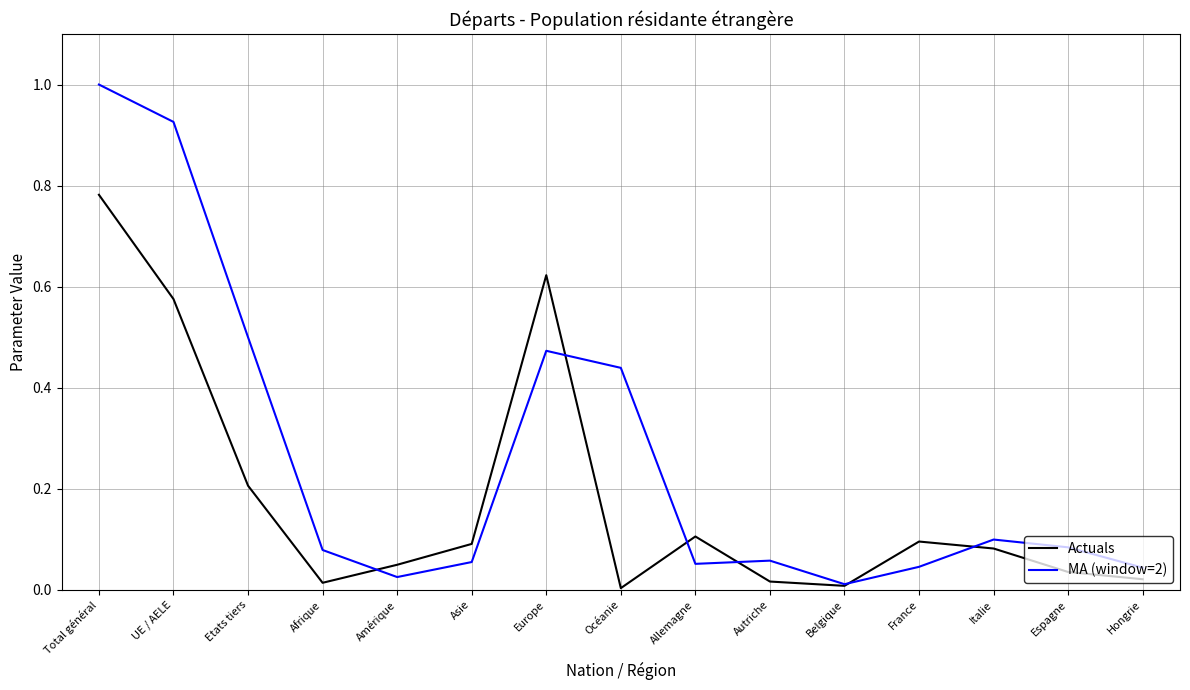

Which series has the largest range (max minus min)?

MA (window=2)